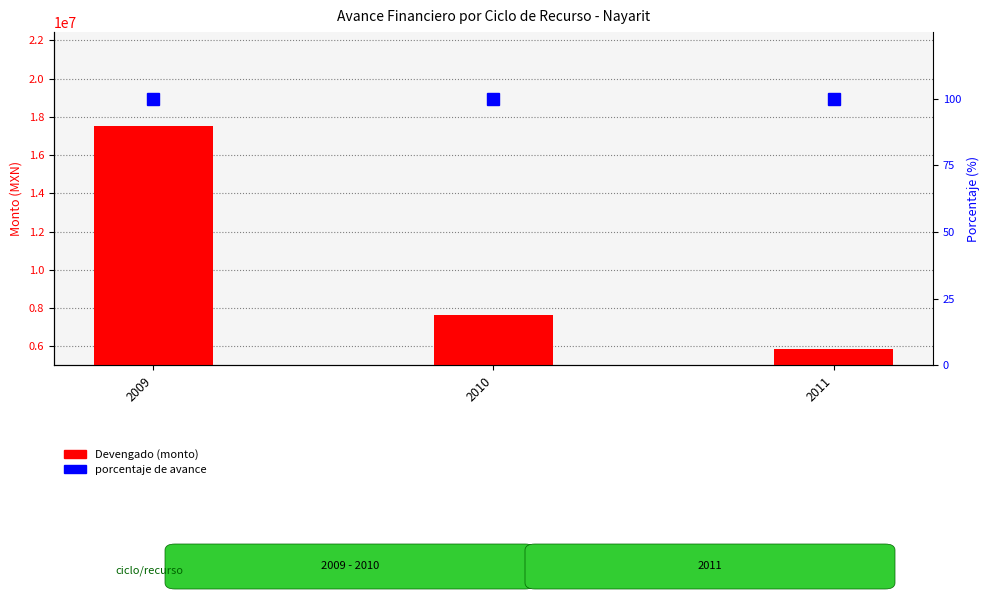

What are all the series names shown in the legend?

Devengado, porcentaje de avance